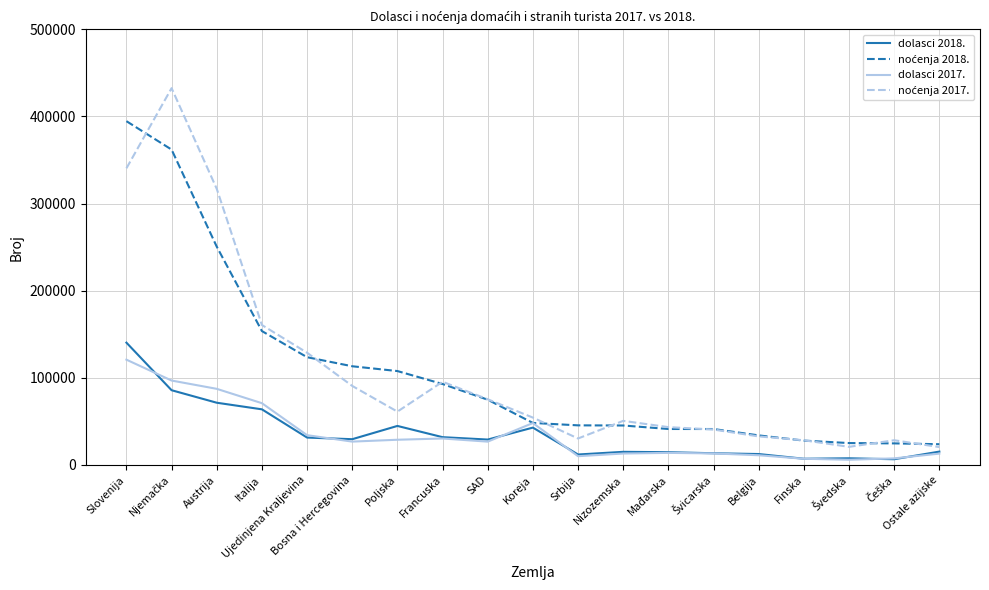

Does the chart have visible grid lines?

Yes